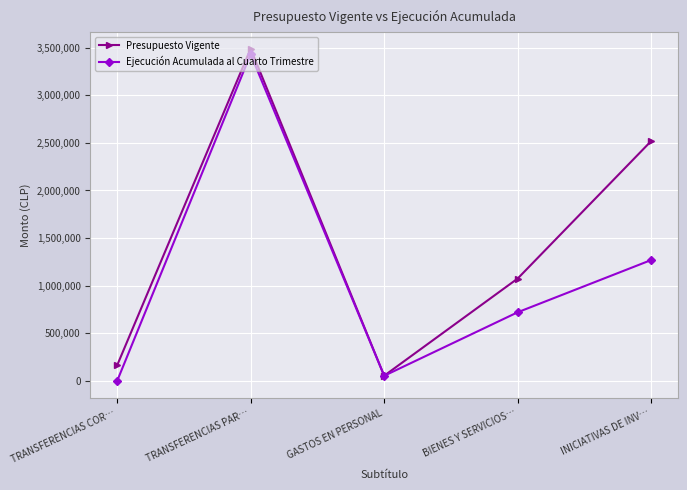

At which label is Ejecución Acumulada al Cuarto Trimestre closest to 1715086?

INICIATIVAS DE INV…